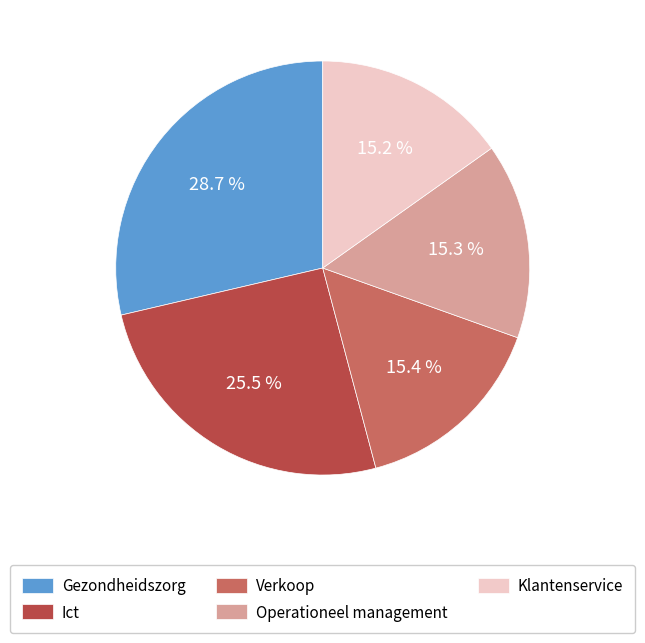

Which slice is the largest?

Gezondheidszorg